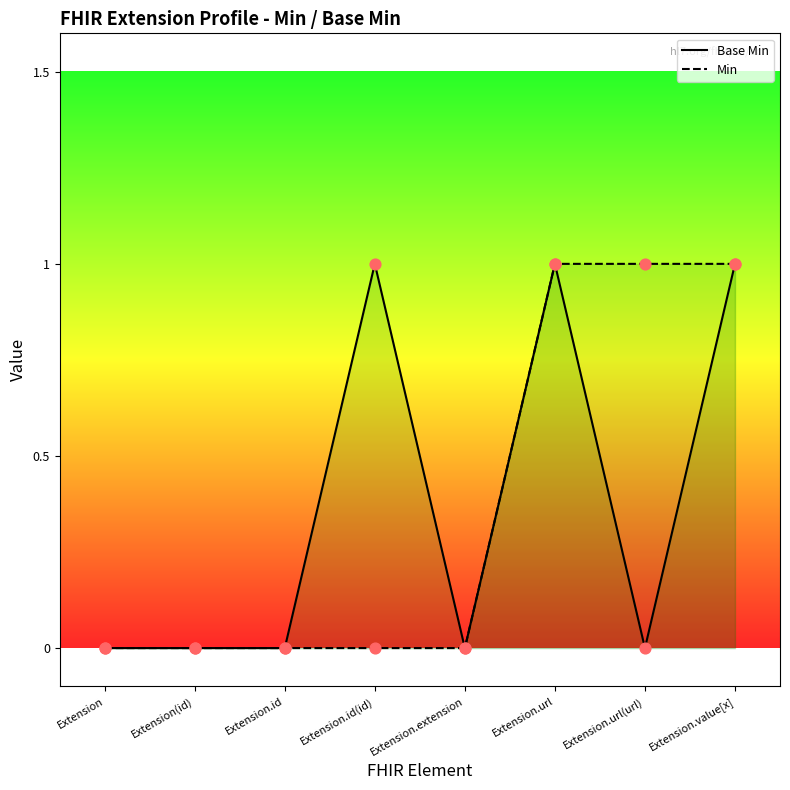

Which series reaches the minimum Y coordinate?

Base Min